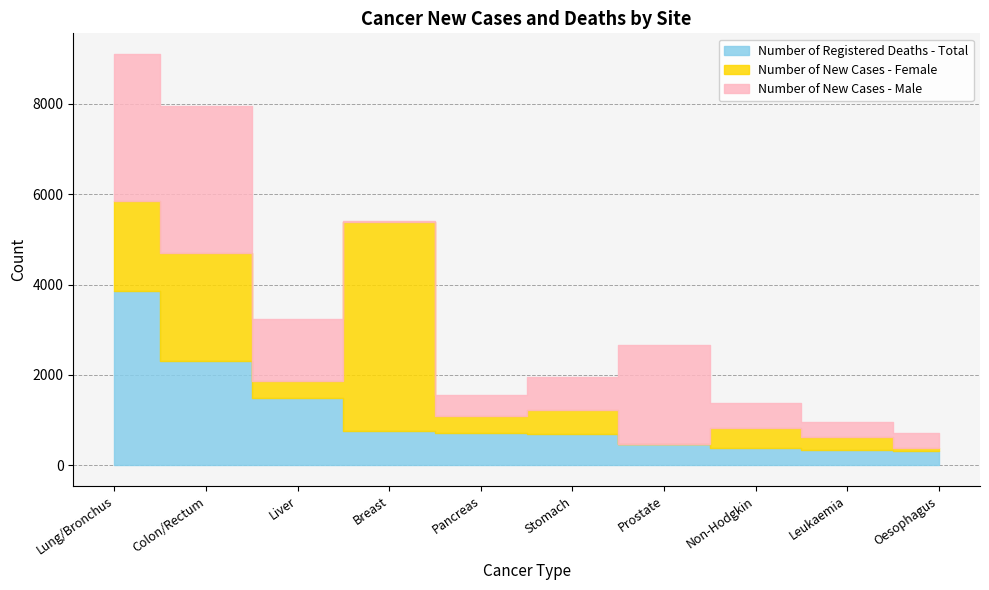

Which series ends up on top after the final intersection of Number of Registered Deaths - Total and Number of New Cases - Male?

Number of New Cases - Male